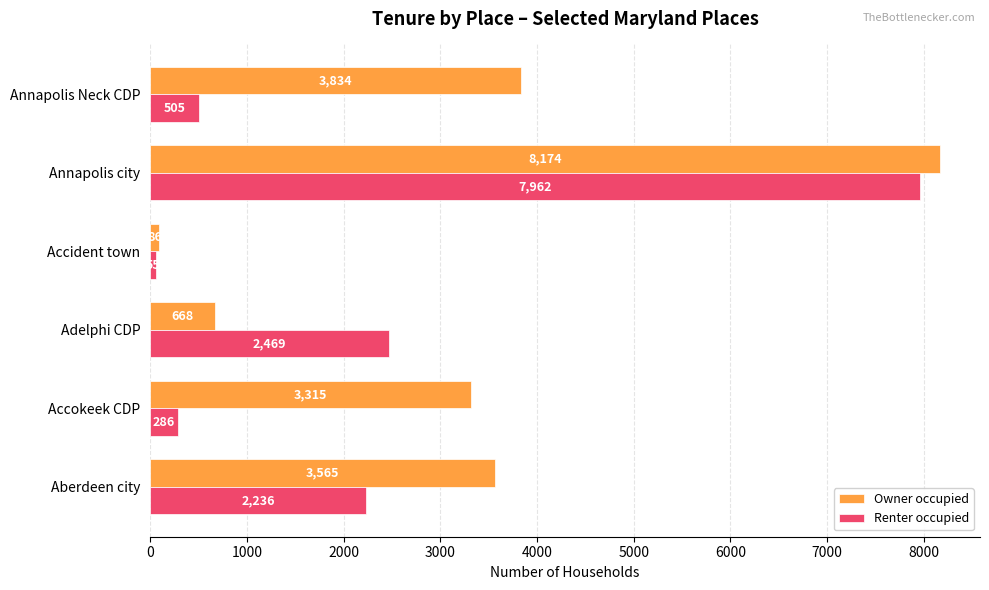

Rank the categories by Owner occupied value from lowest to highest.

Accident town, Adelphi CDP, Accokeek CDP, Aberdeen city, Annapolis Neck CDP, Annapolis city